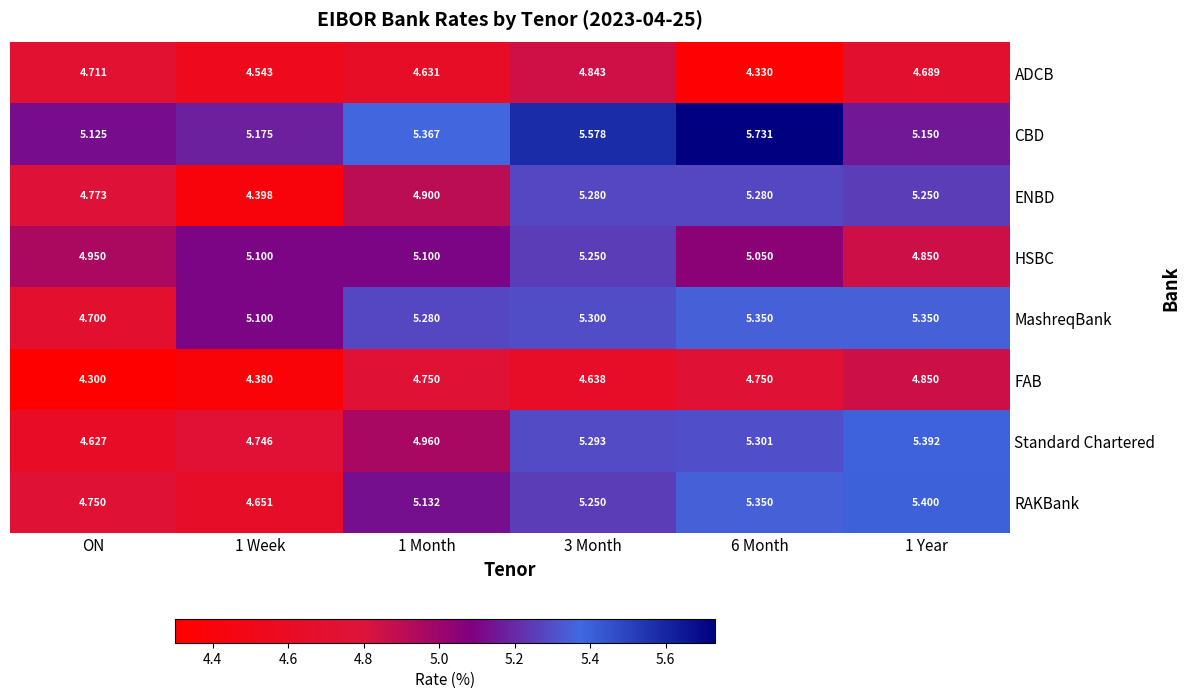

At which category is the sum across all series the highest?

3 Month